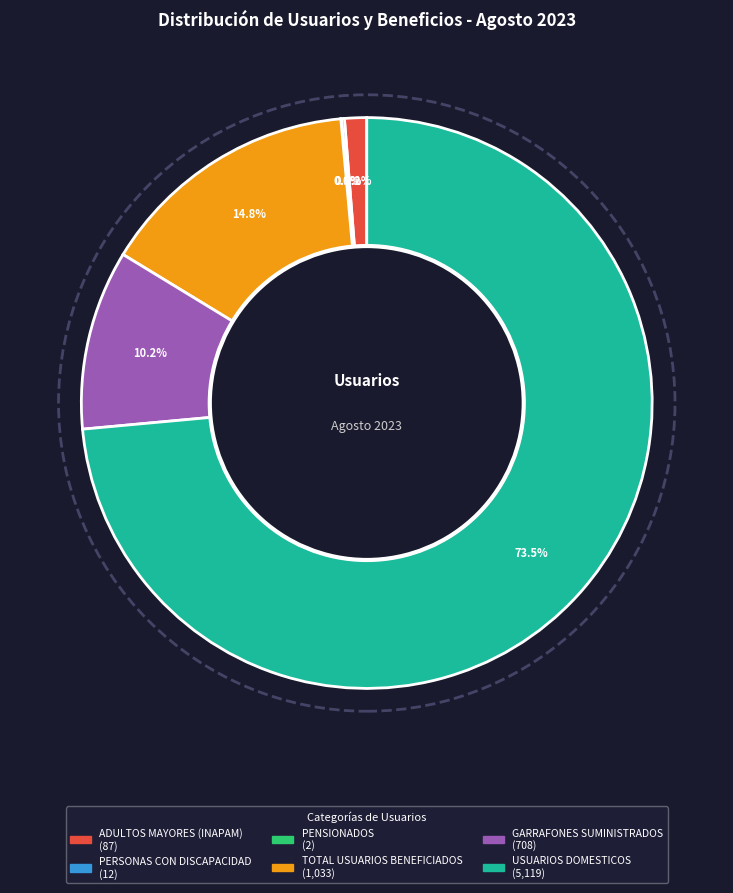

Between GARRAFONES SUMINISTRADOS and ADULTOS MAYORES (INAPAM), which is larger?

GARRAFONES SUMINISTRADOS